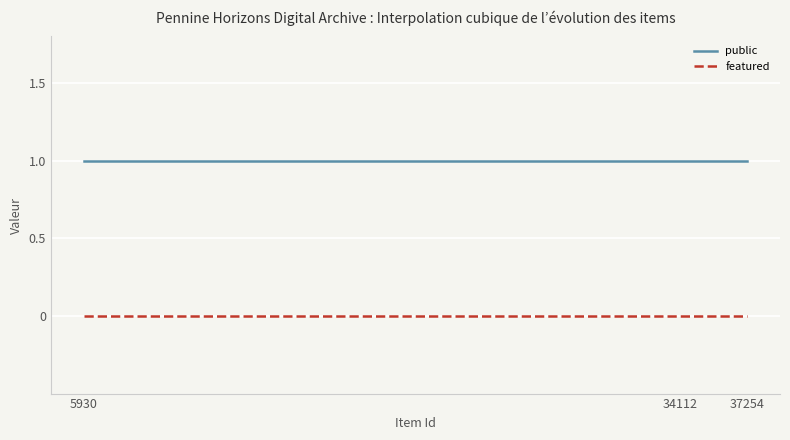

What is the highest value of the public series?

1.0